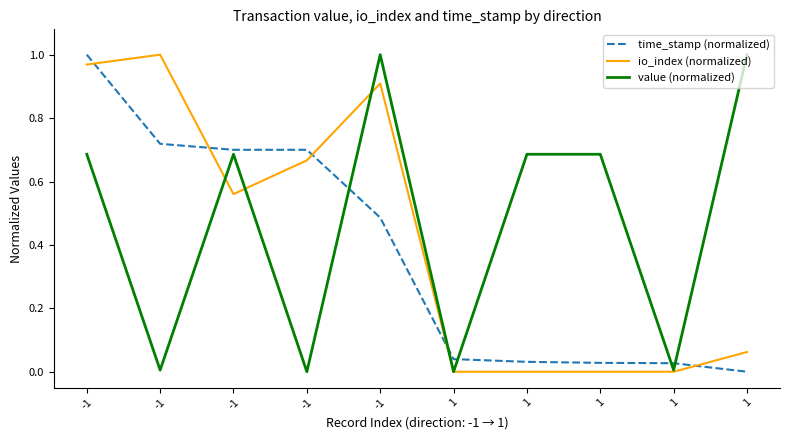

Which series changed the most between -1 and 1?

value (normalized)